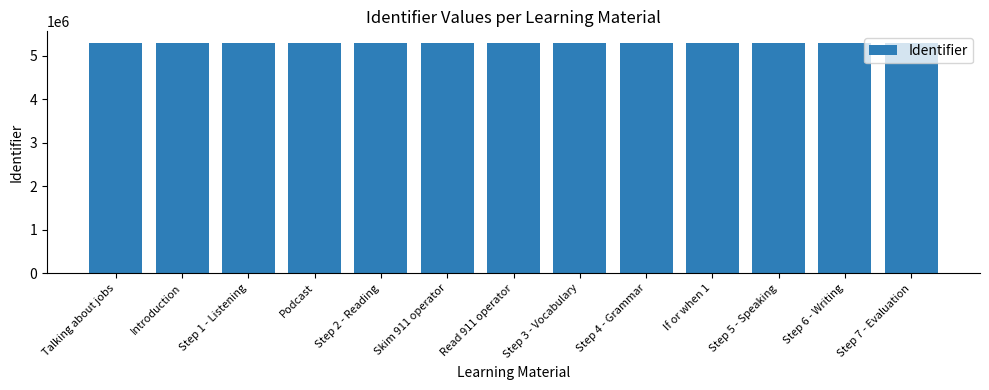

What is the label of the 3rd bar from the right?

Step 5 - Speaking